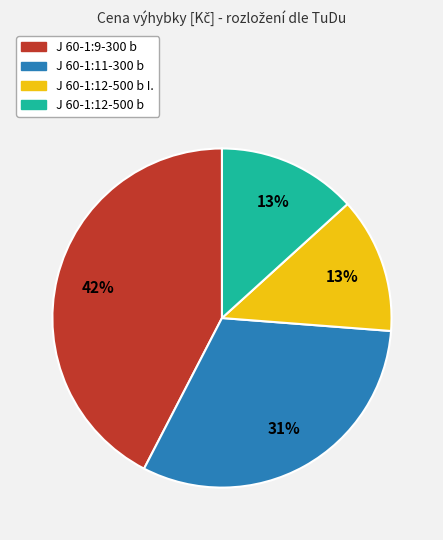

To the nearest percent, what is the average slice percentage?

25%